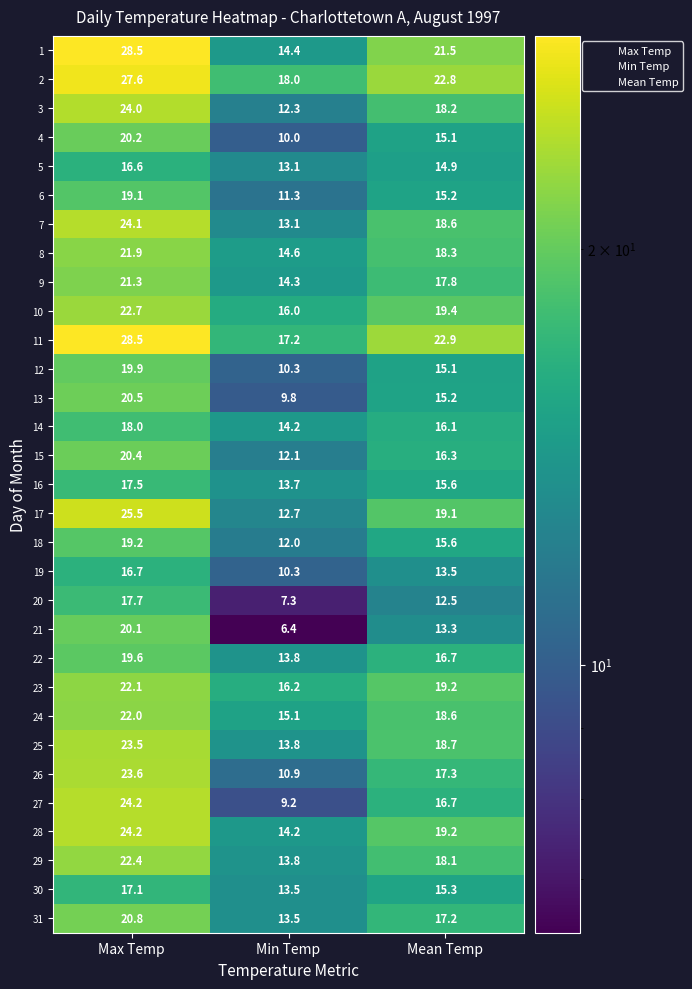

True or false: 26 has a value of 16.4 at Max Temp.

False